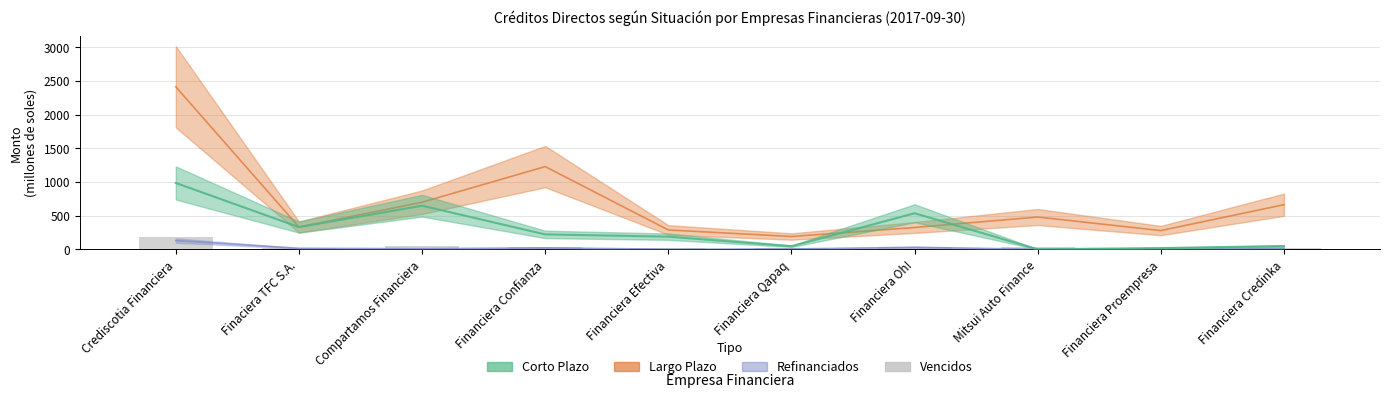

What position from the left is Financiera Qapaq?

6